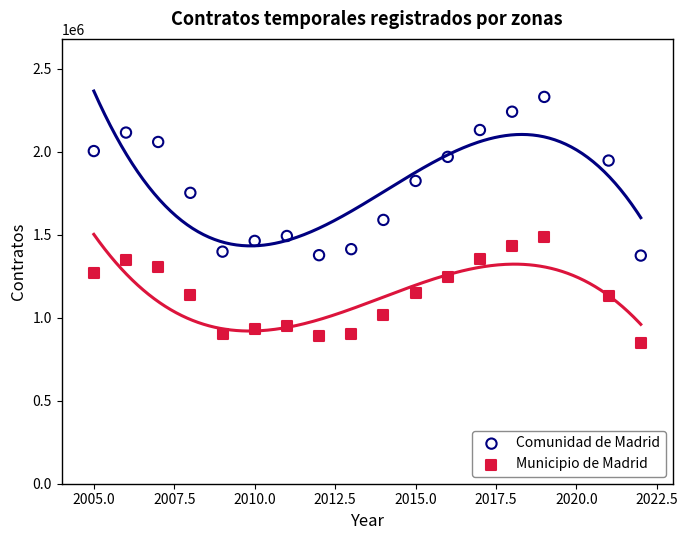

Which series contains the lowest Y value?

Municipio de Madrid